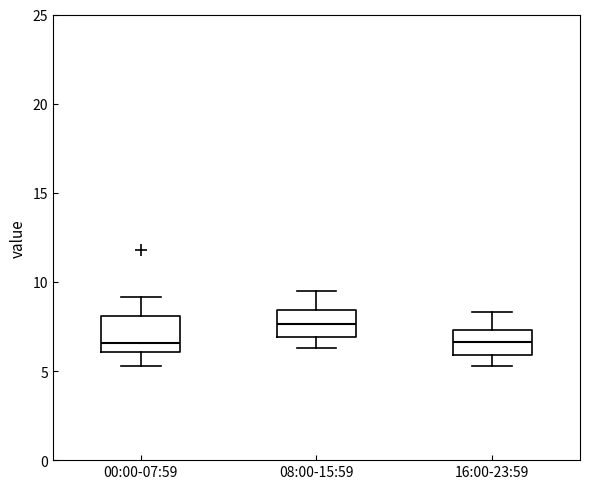

Reading left to right, transcribe this box plot: for each box, give where its median line is, the range the box spans, and where its two whiskers end, as read against the y-axis. The values are not printed on the chart, so give them approximately, as read against the axis.

00:00-07:59: median 6.5, box 6.0 to 8.0, whiskers 5.5 to 9.0
08:00-15:59: median 7.5, box 7.0 to 8.5, whiskers 6.5 to 9.5
16:00-23:59: median 6.5, box 6.0 to 7.5, whiskers 5.5 to 8.5